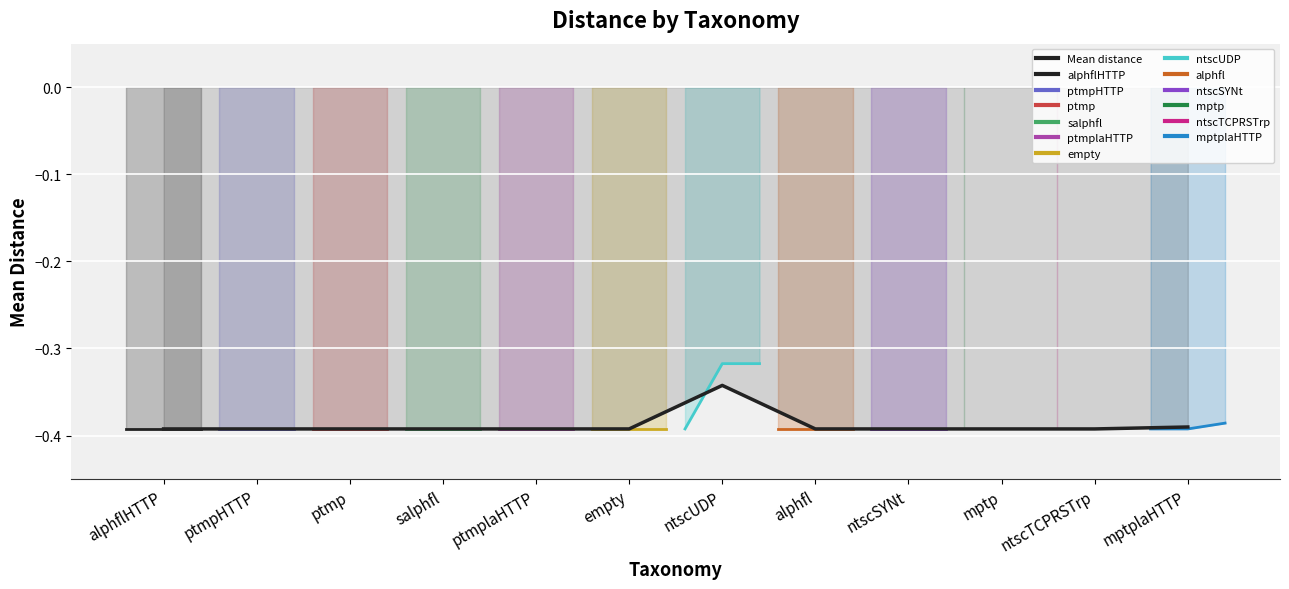

What is the sum of all values?

-4.7